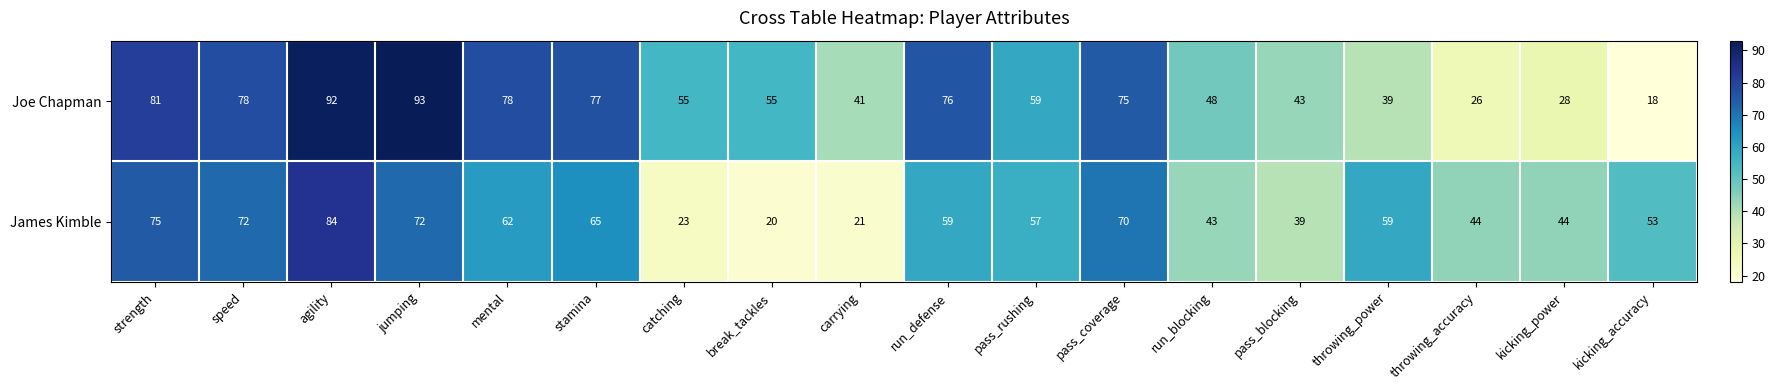

At which category is the sum across all series the highest?

agility